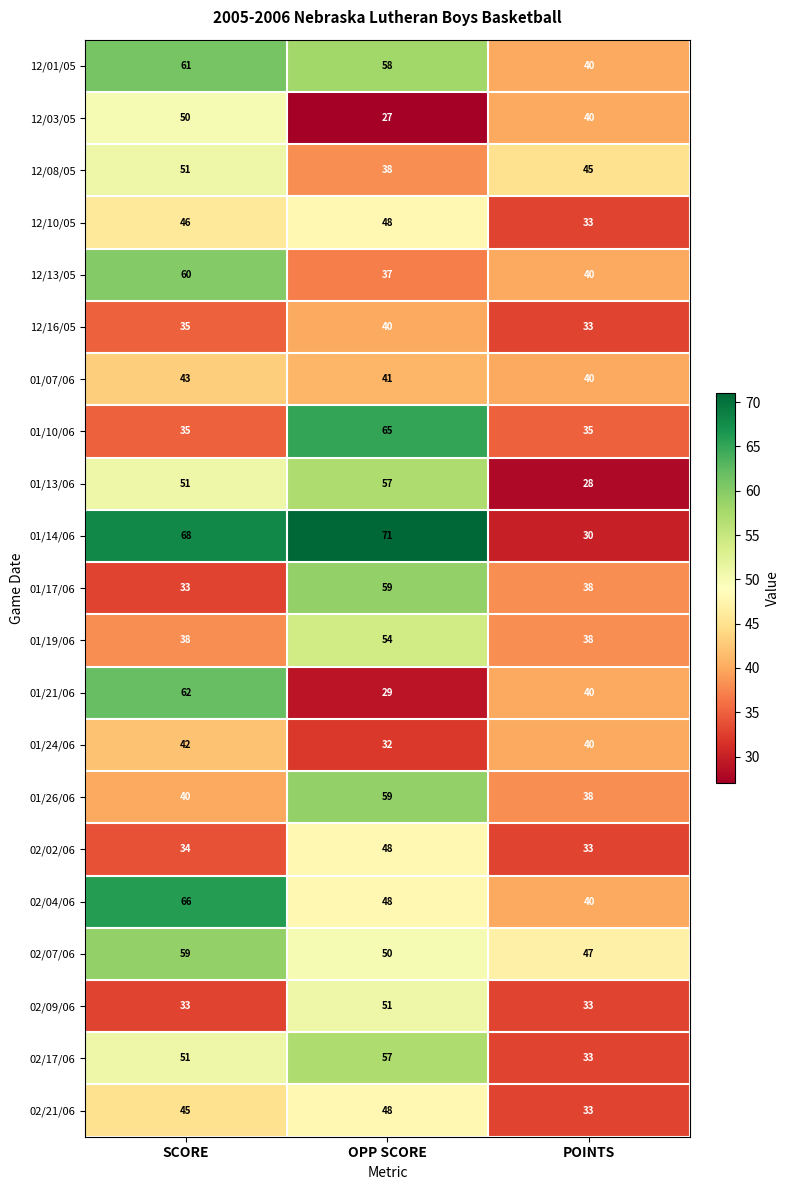

True or false: 02/04/06 has a value of 106 at SCORE.

False